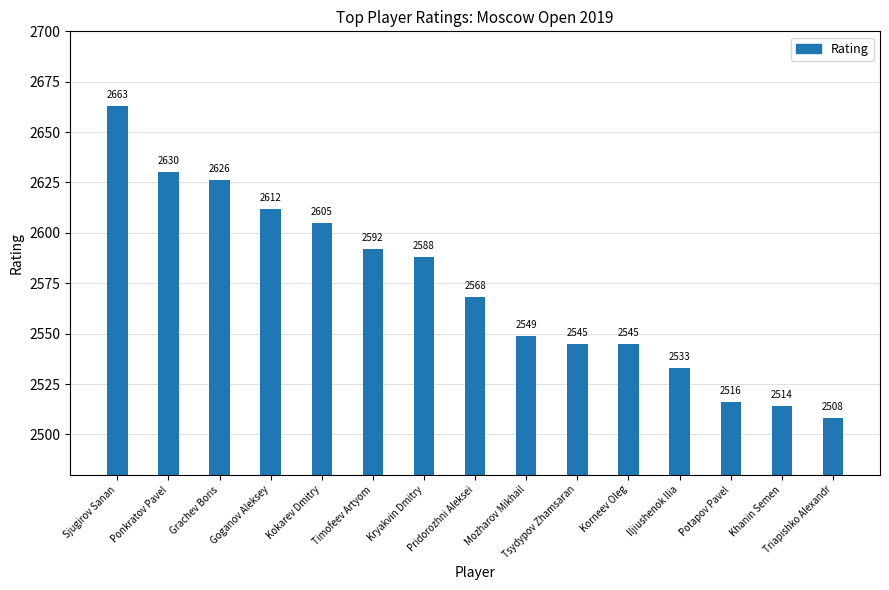

What is the difference between the second highest and minimum values?

122